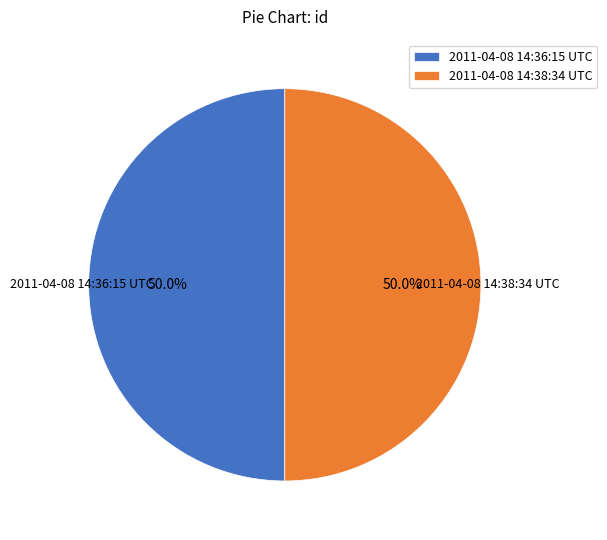

To the nearest percent, what percentage of the pie is 2011-04-08 14:38:34 UTC?

50%